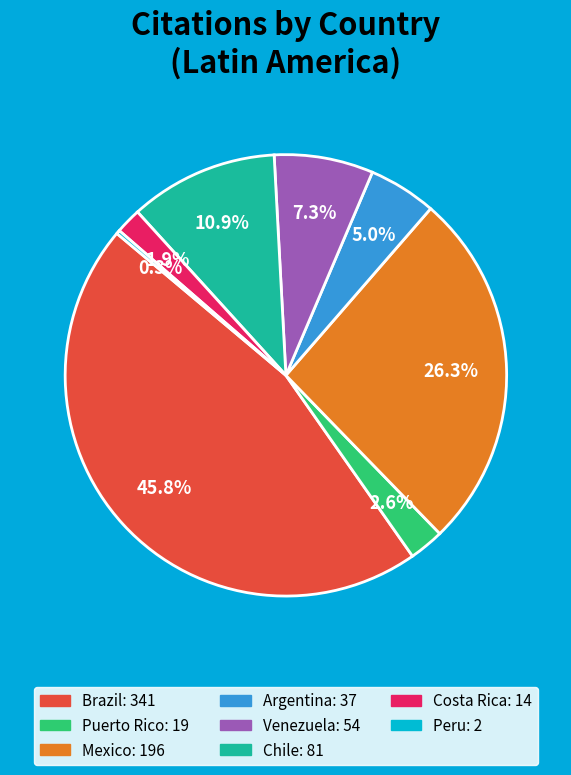

Is there any slice that represents more than half of the pie?

No